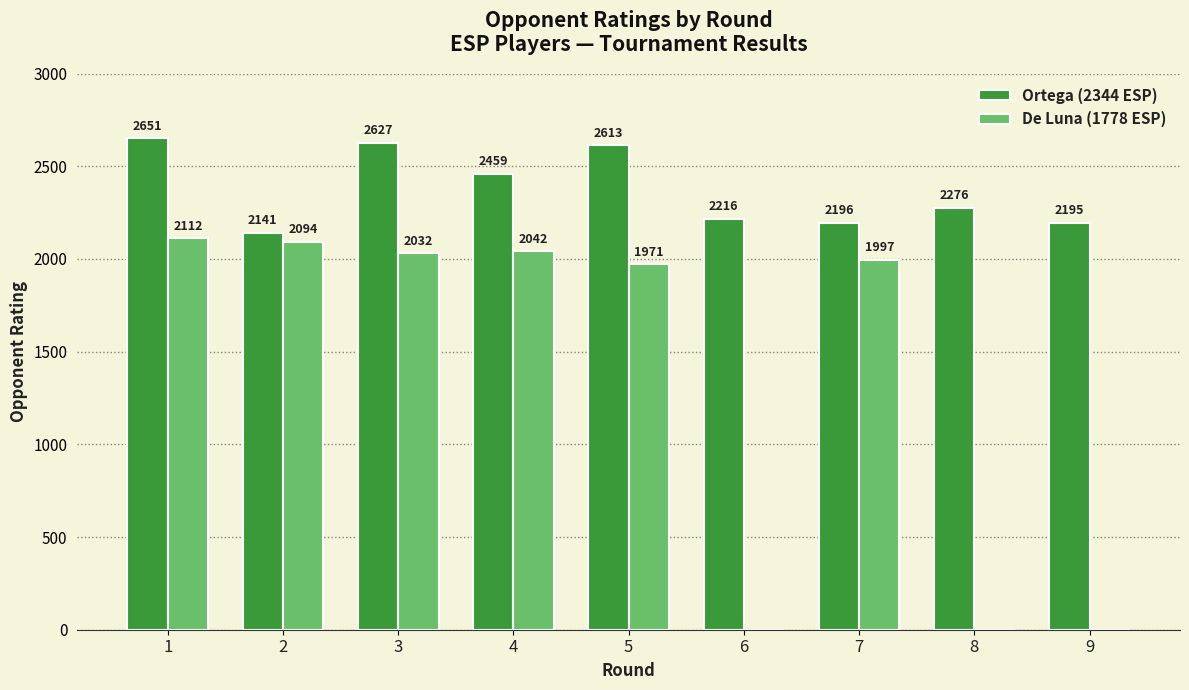

What are all the series names shown in the legend?

Ortega (2344 ESP), De Luna (1778 ESP)